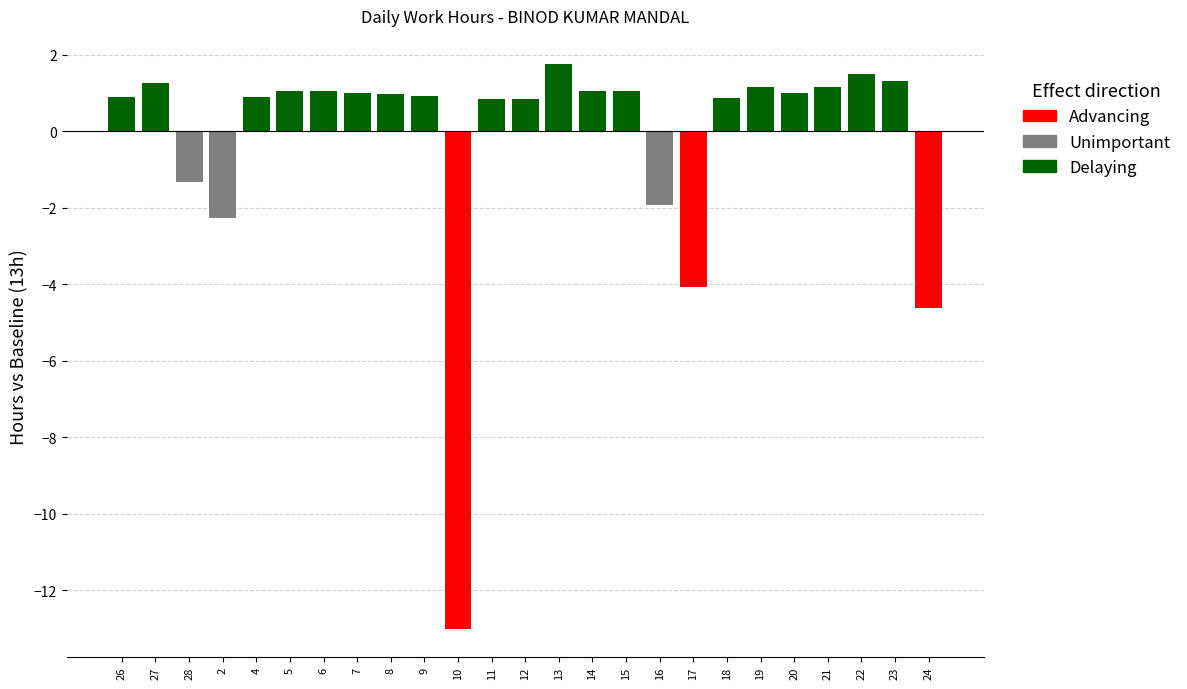

What is the greatest value displayed?

1.8